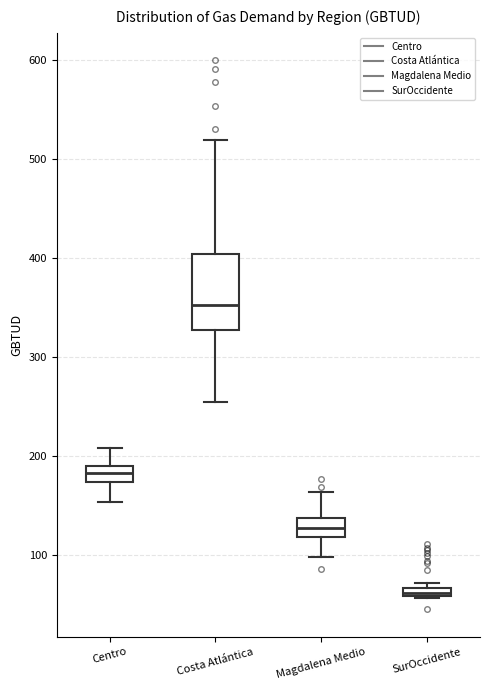

Which box has the highest median line?

Costa Atlántica